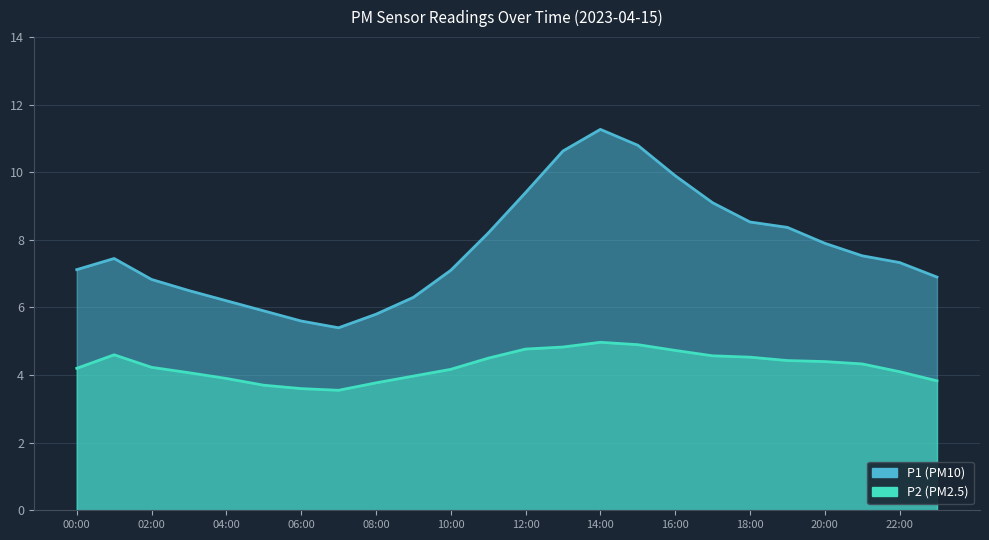

What position from the left is 01:00?

2